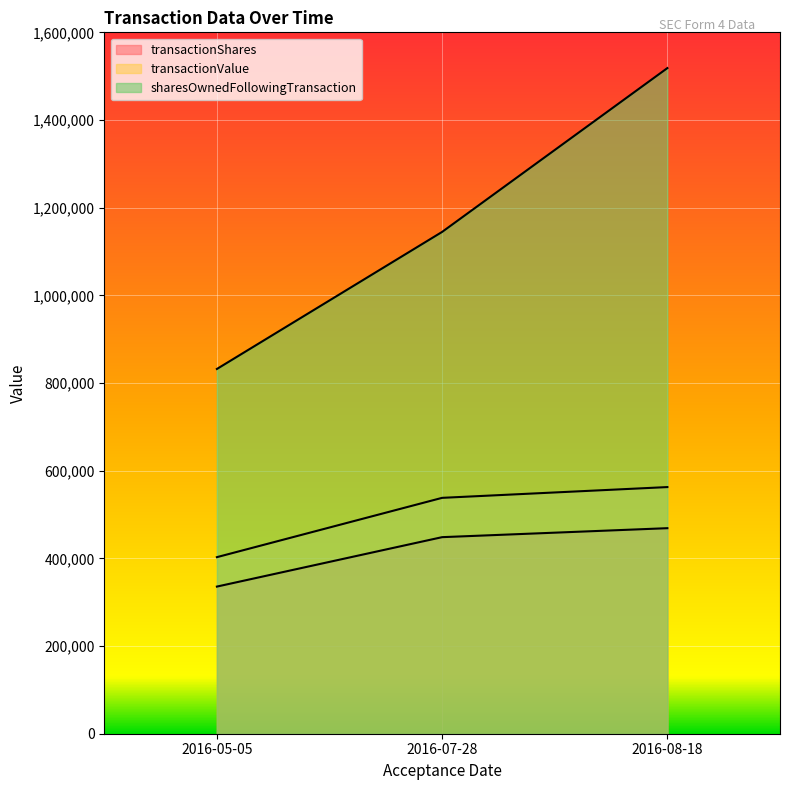

What position from the right is 2016-08-18?

1